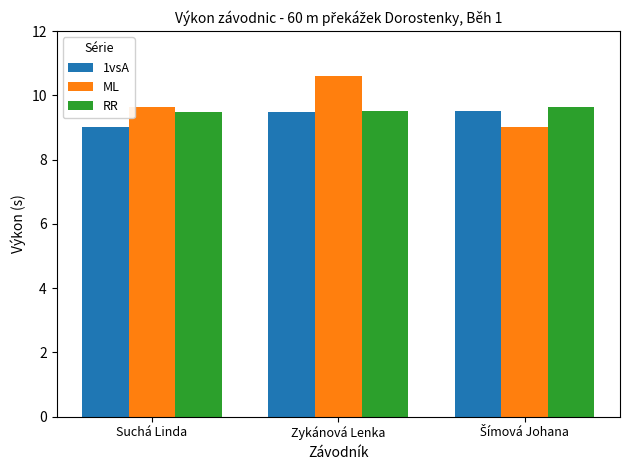

Does the chart contain any negative values?

No